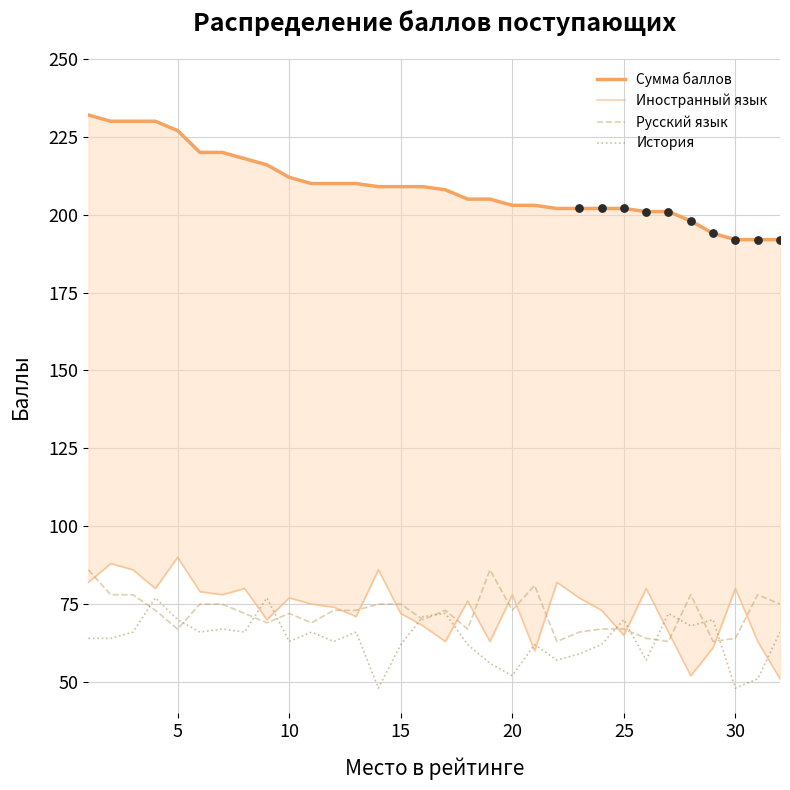

At how many categories does at least one series exceed 173?

32